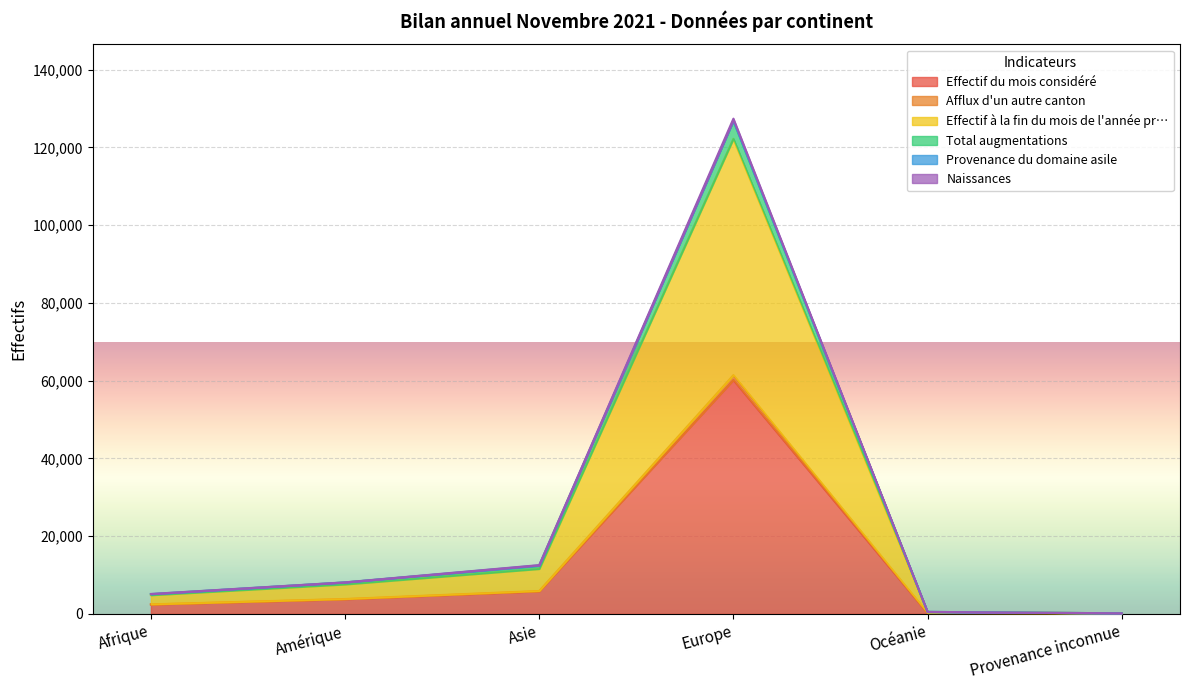

How many values in the Naissances series exceed 8093?

2